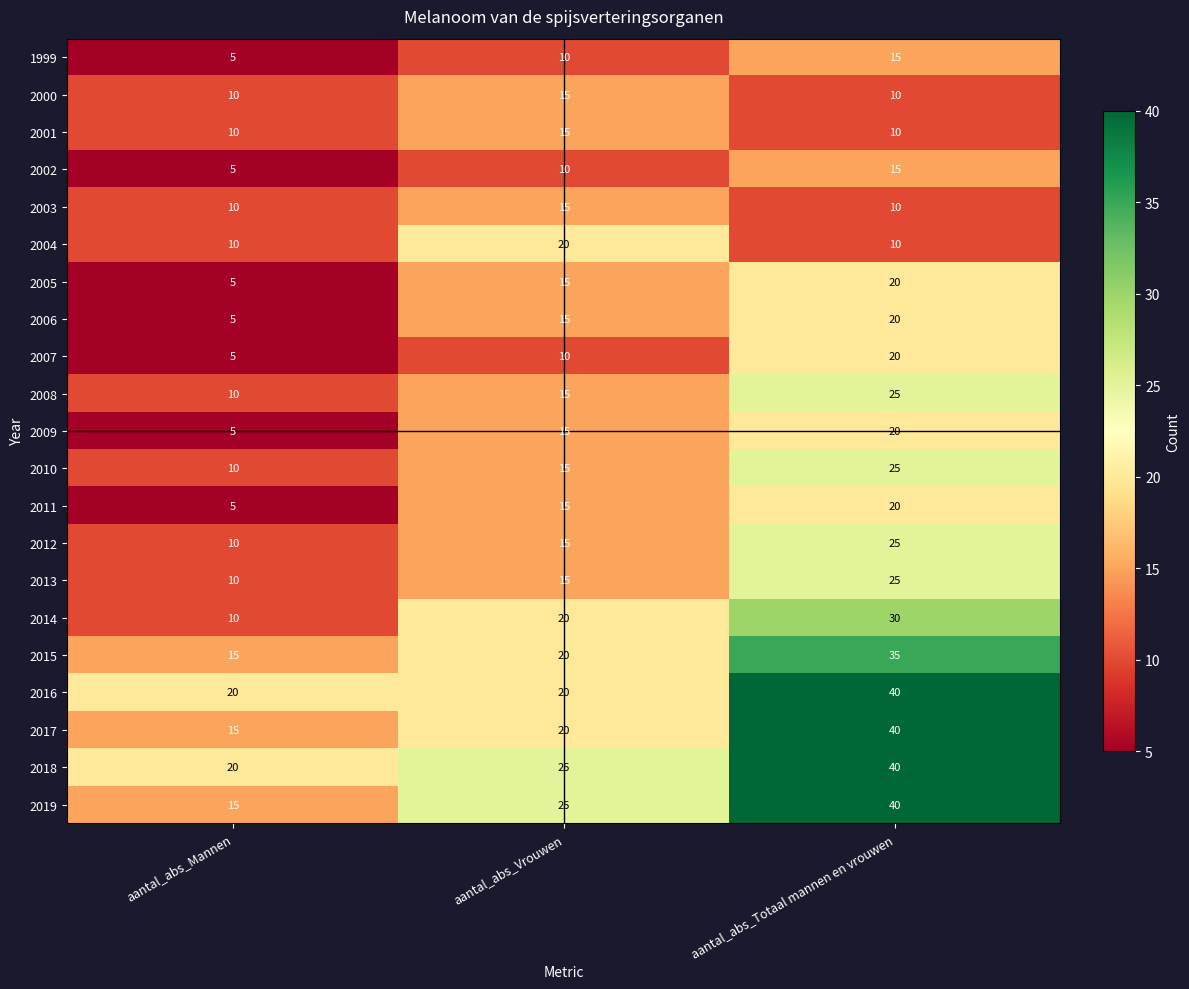

At which category does the chart reach its peak across all series?

aantal_abs_Totaal mannen en vrouwen